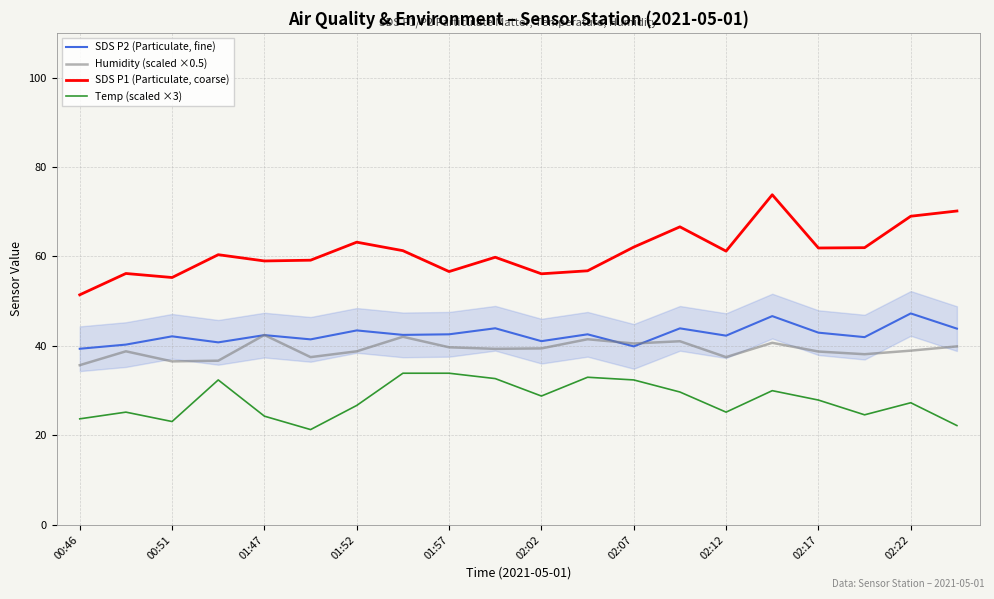

What is the highest value of the Temp (scaled ×3) series?

33.9